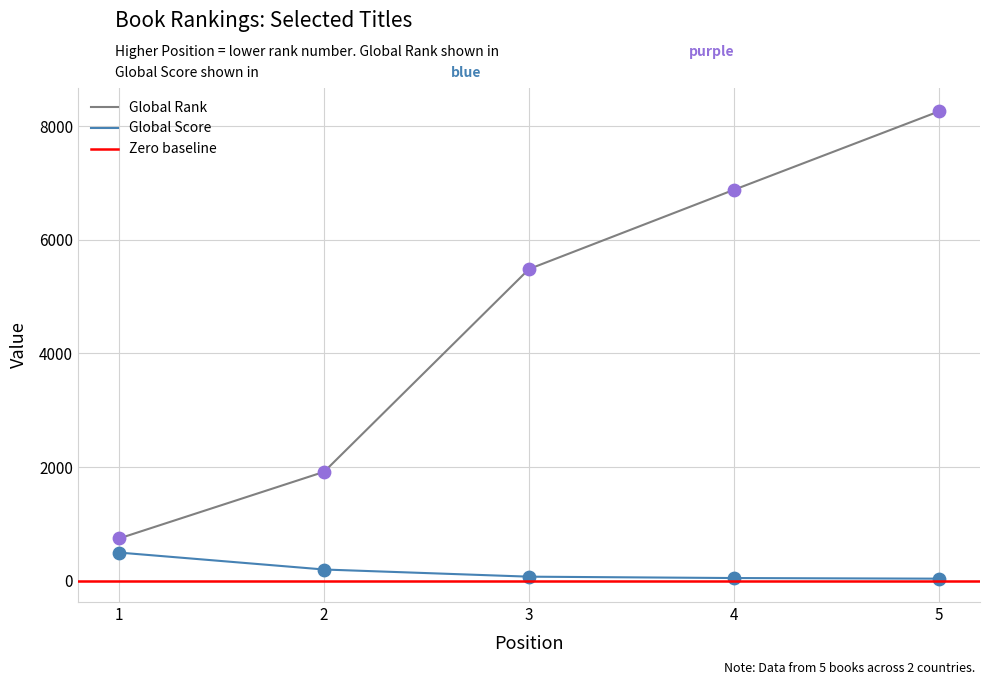

At which category is the sum across all series the highest?

5